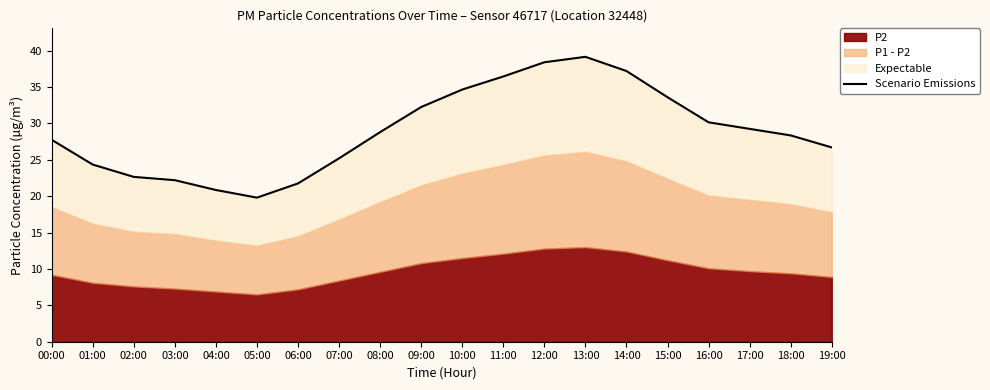

Where is the data nearest to the value 29?

08:00